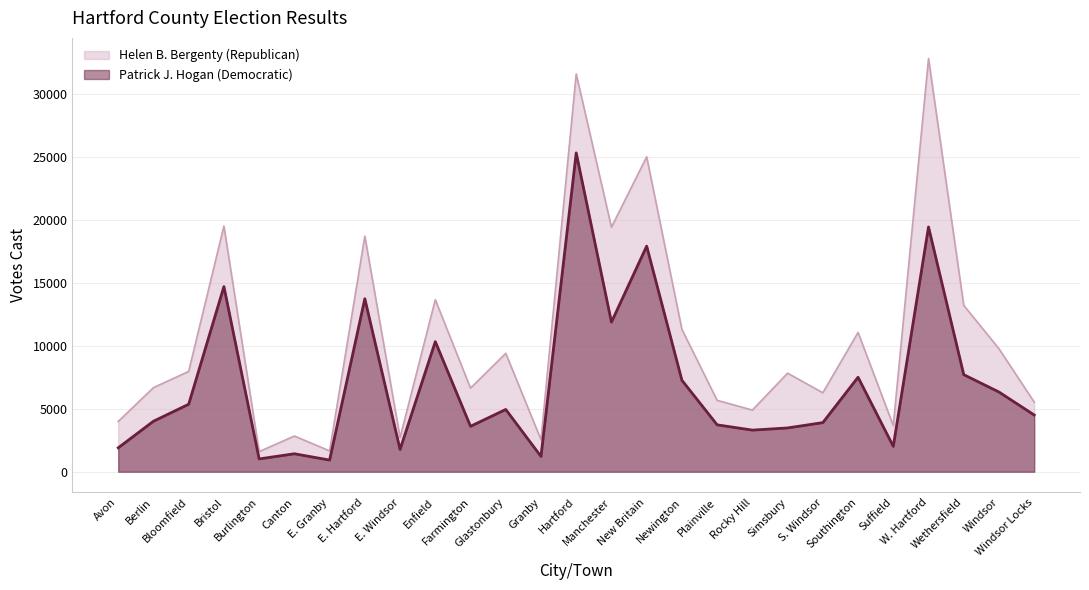

What is the value of the 5th point from the left?

1018